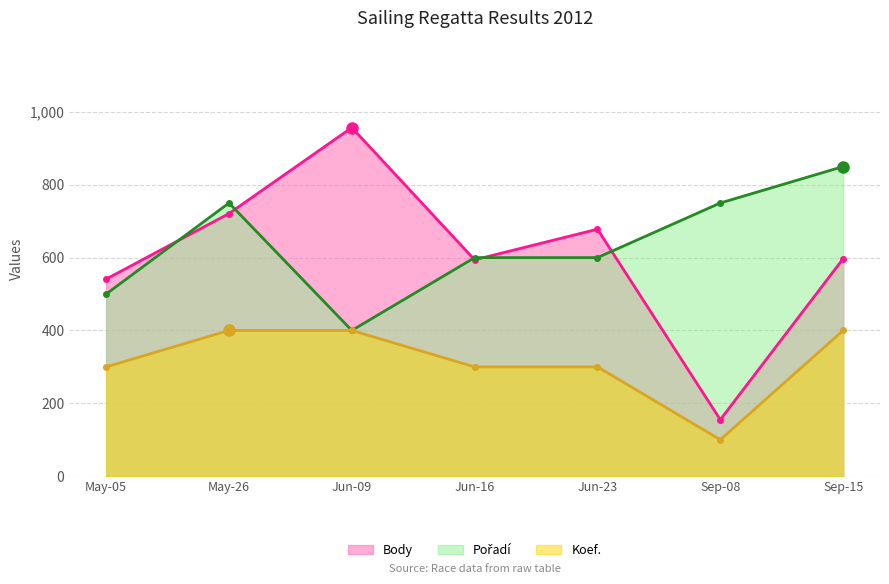

What is the lowest value of the Koef. series?

100